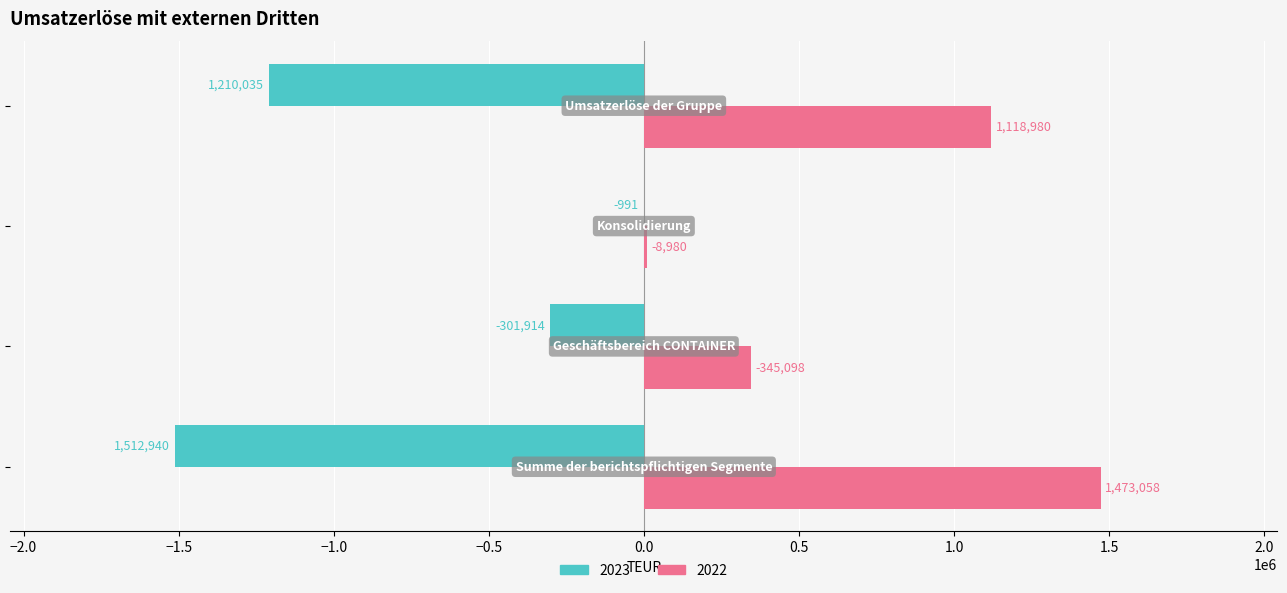

What is the greatest value displayed?

1473058